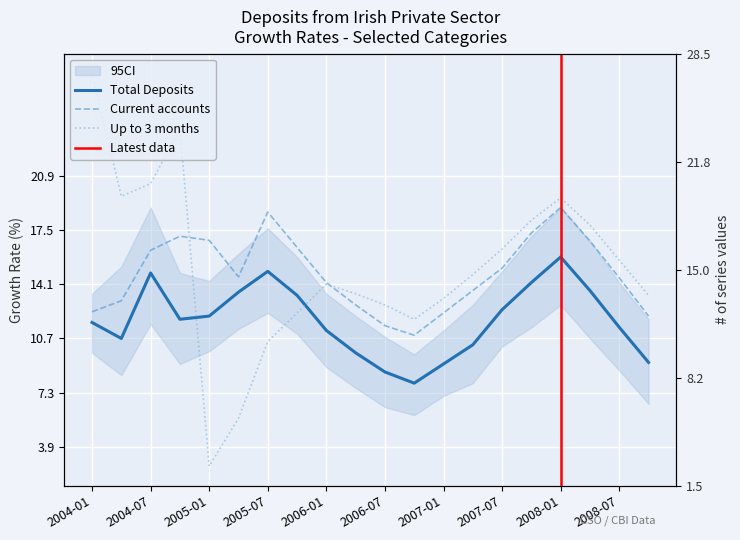

Where does the Up to 3 months series first go above 14?

2004-01